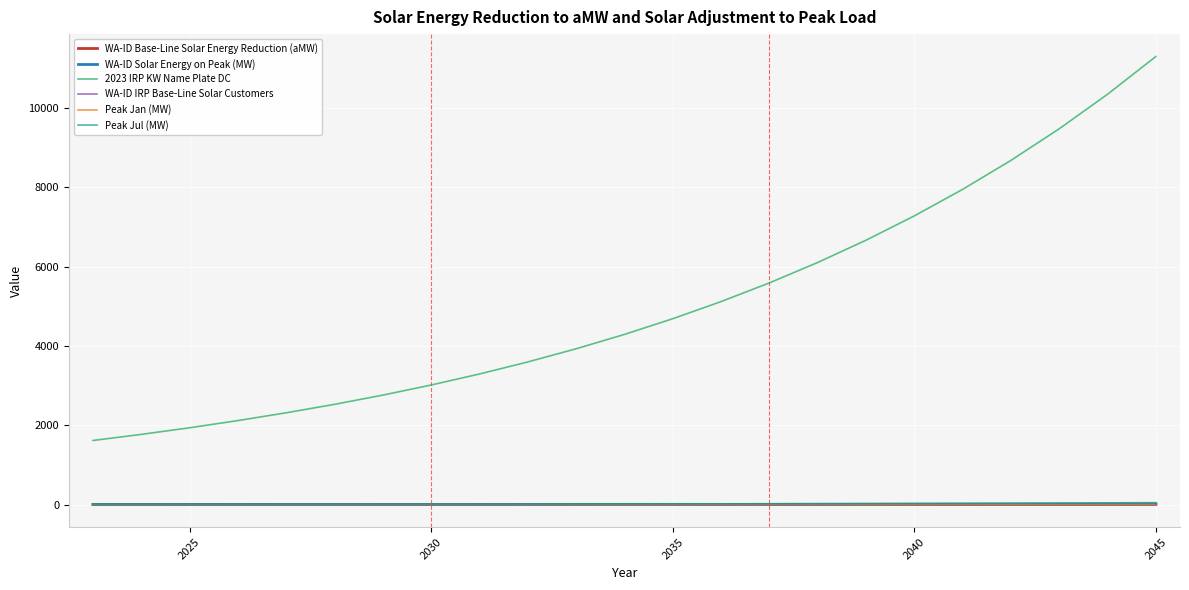

Which series has the largest total across all categories?

2023 IRP KW Name Plate DC